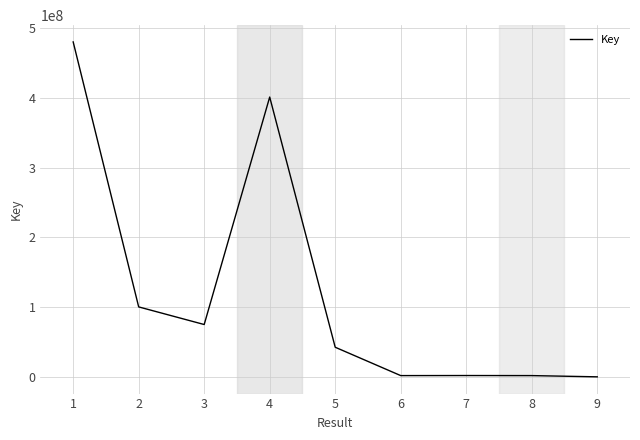

At which category does the chart reach its peak across all series?

1